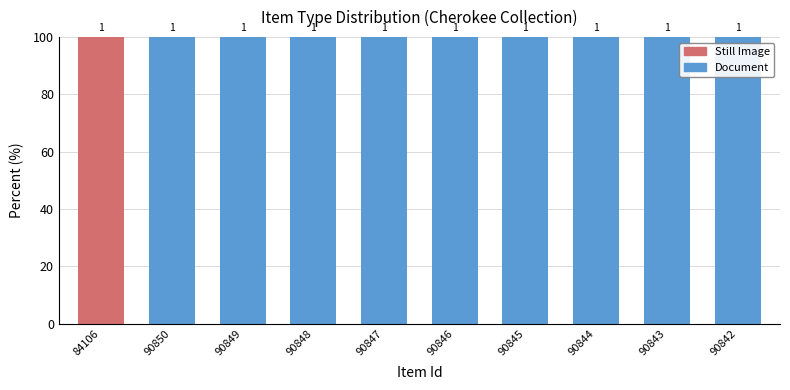

What are all the series names shown in the legend?

Still Image, Document